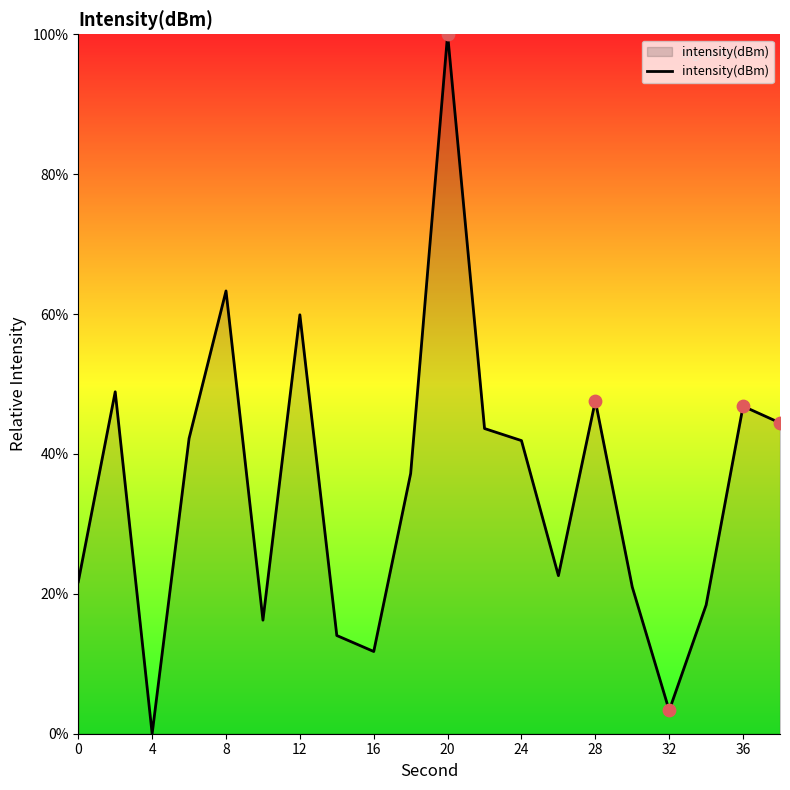

What is the maximum value shown in the chart?

100.0